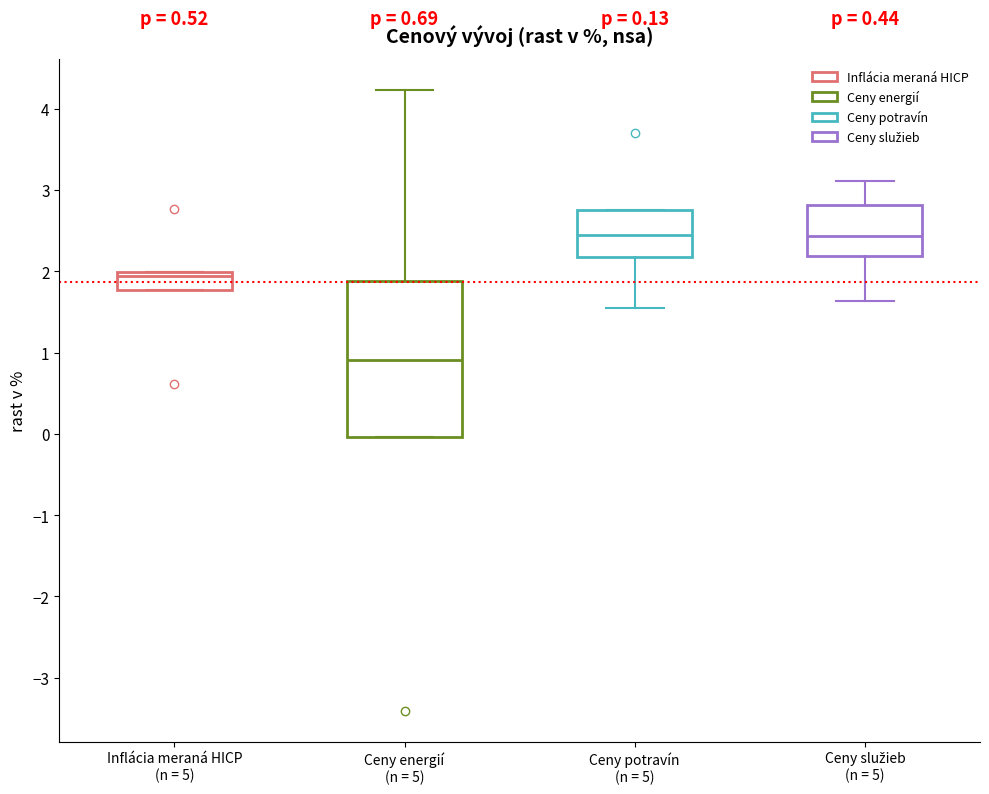

Comparing the boxes themselves (not the whiskers), which one is the tallest?

Ceny energií (n = 5)